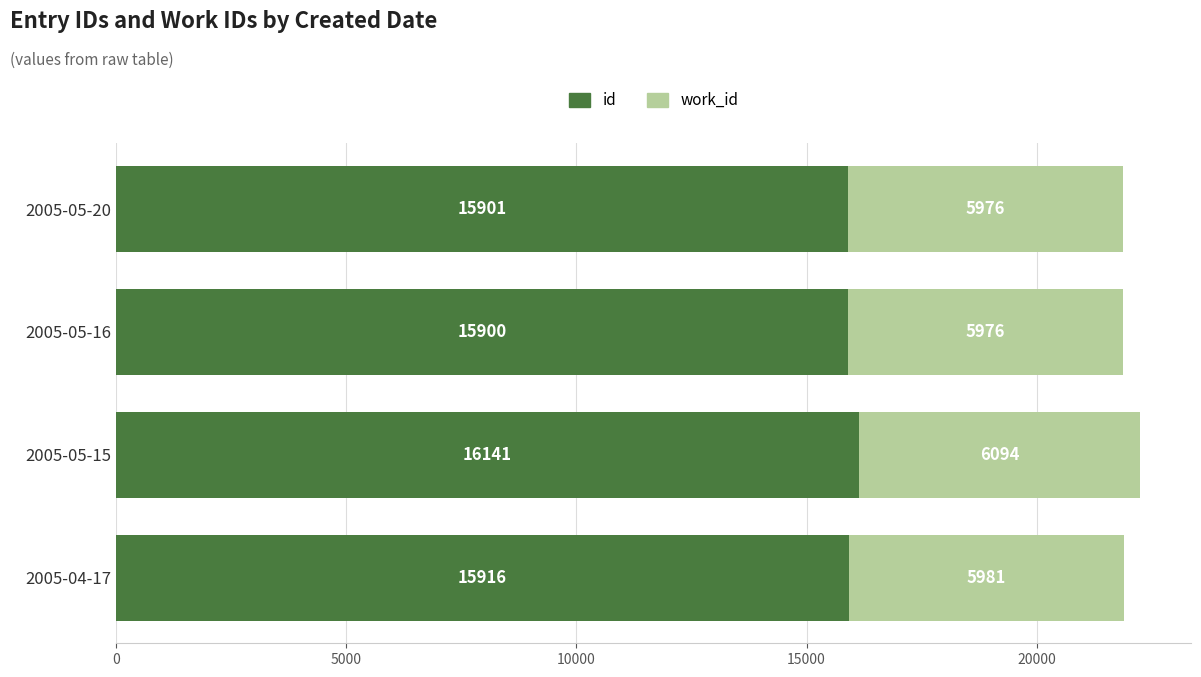

Rank the categories by id value from lowest to highest.

2005-05-16, 2005-05-20, 2005-04-17, 2005-05-15